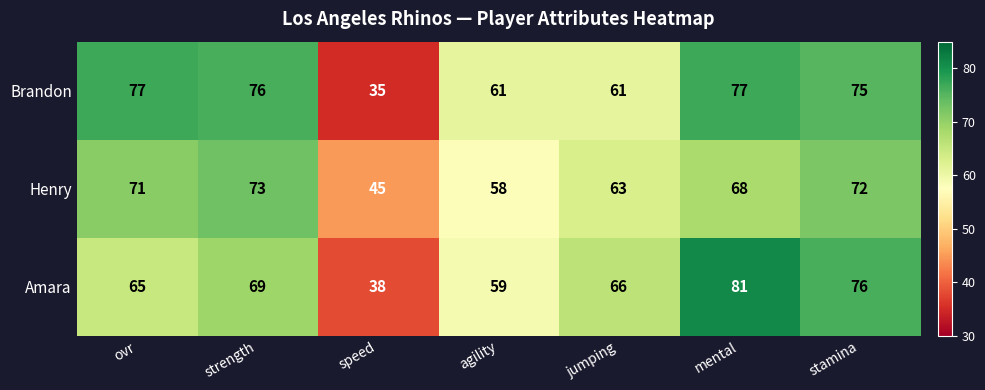

What is the difference between the maximum and minimum values in the Henry series?

28